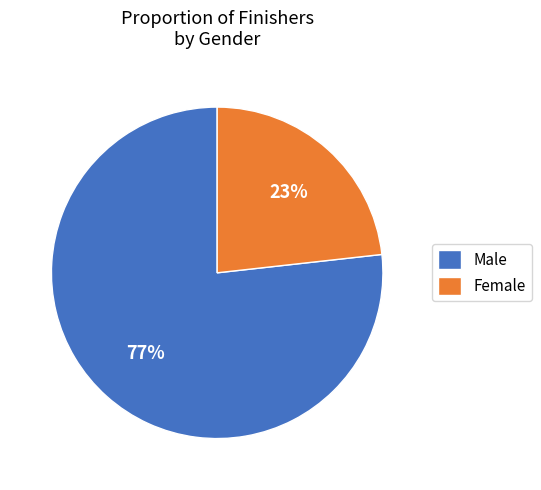

Does Female account for over 50% of the chart?

No